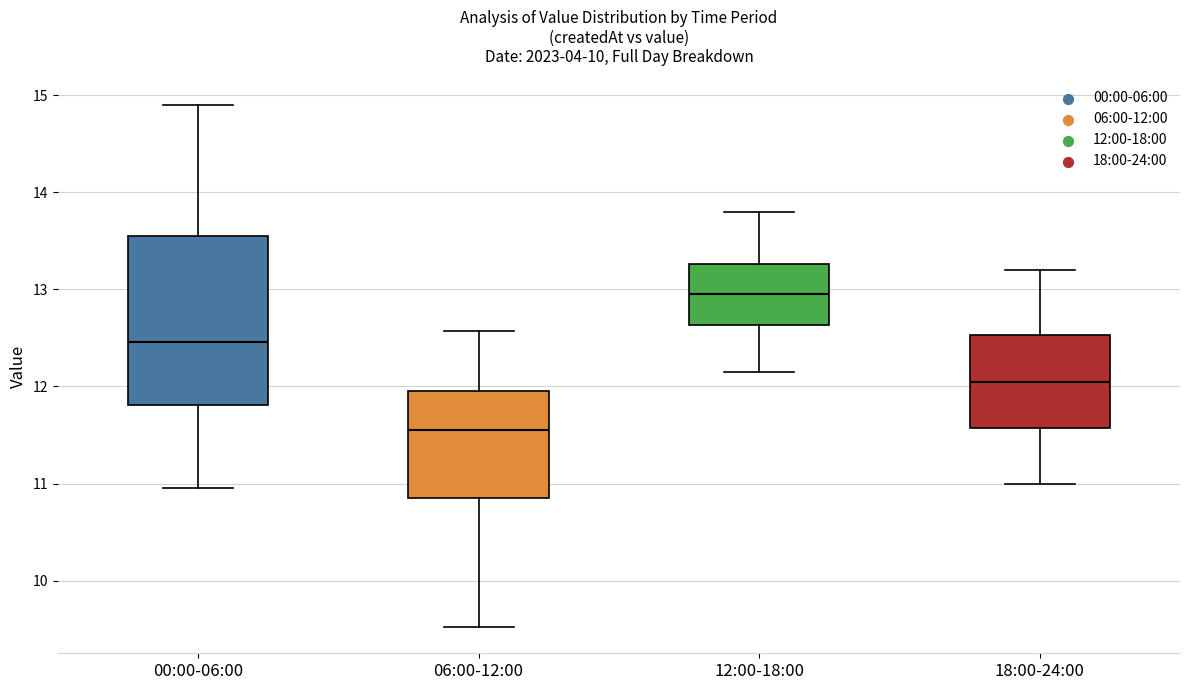

Comparing the boxes themselves (not the whiskers), which one is the tallest?

00:00-06:00